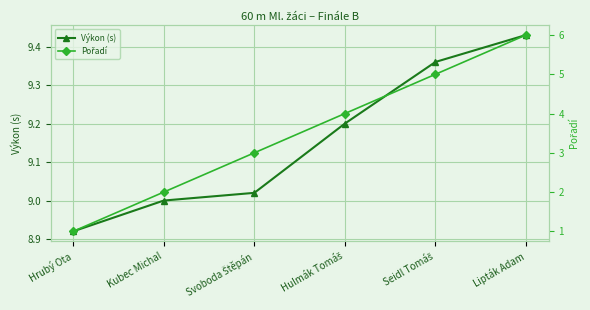

At which label is Výkon (s) closest to 9?

Kubec Michal